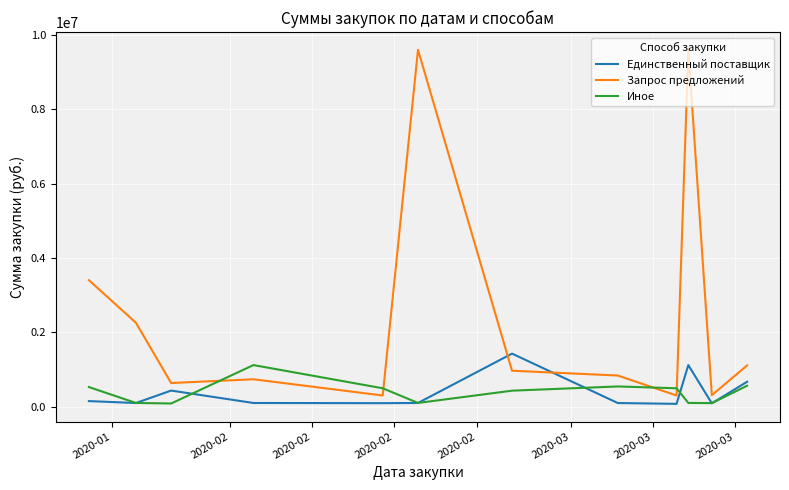

How many times do Единственный поставщик and Запрос предложений cross each other?

2